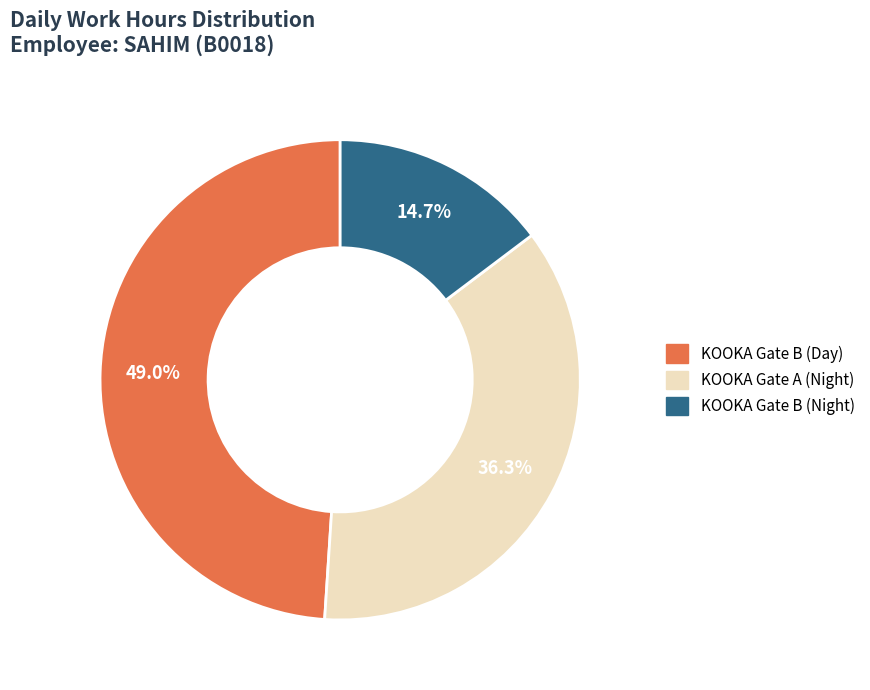

Is there a majority slice in this chart?

No